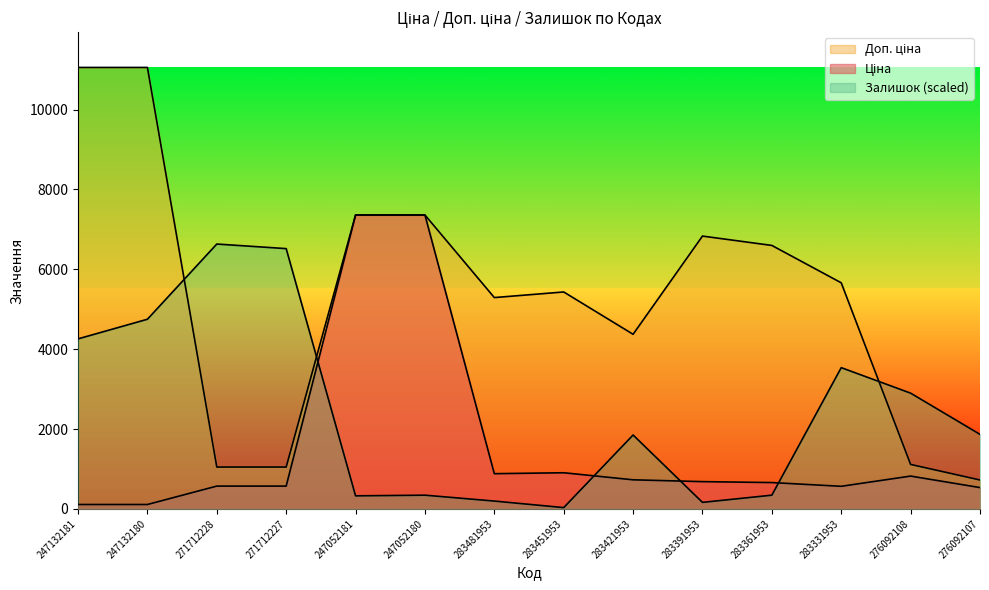

Which label corresponds to the largest value in the chart?

247132181